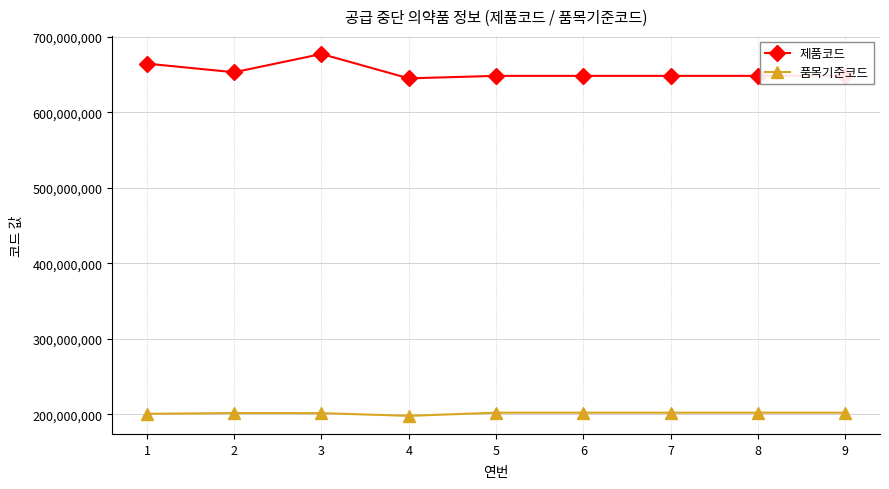

What is the value of the 품목기준코드 point at the 6th from the left?

202007415